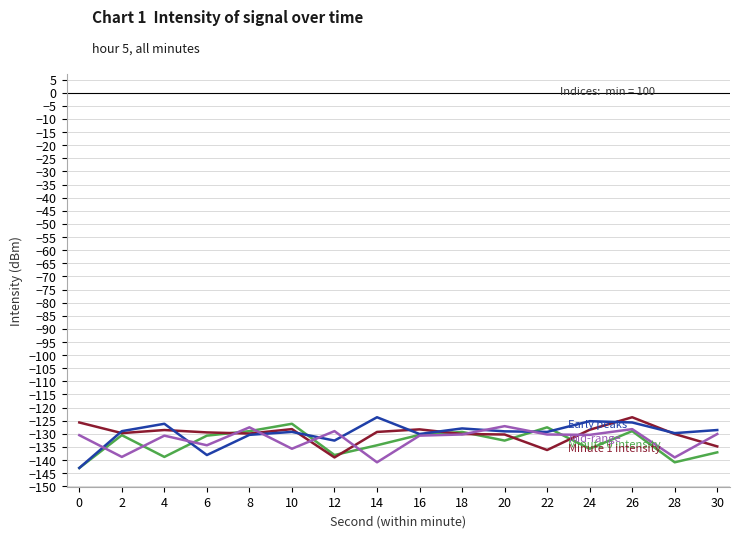

What is the greatest value displayed?

-123.7